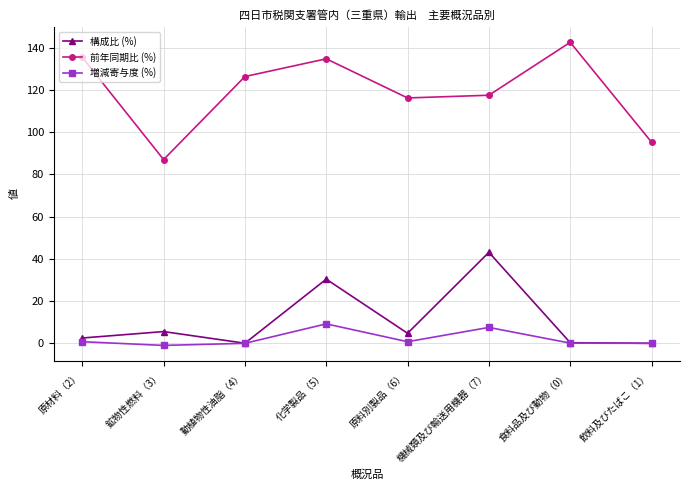

Is this an area chart (filled region under the line)?

No